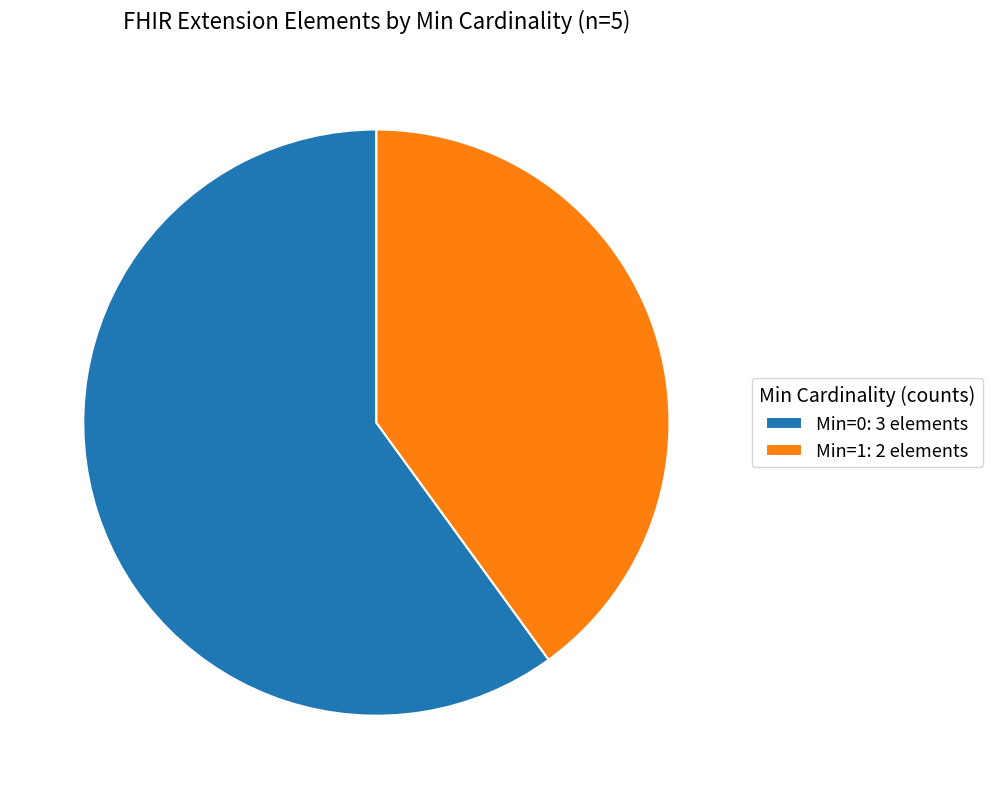

Rank the categories by value from highest to lowest.

Min=0: 3 elements, Min=1: 2 elements